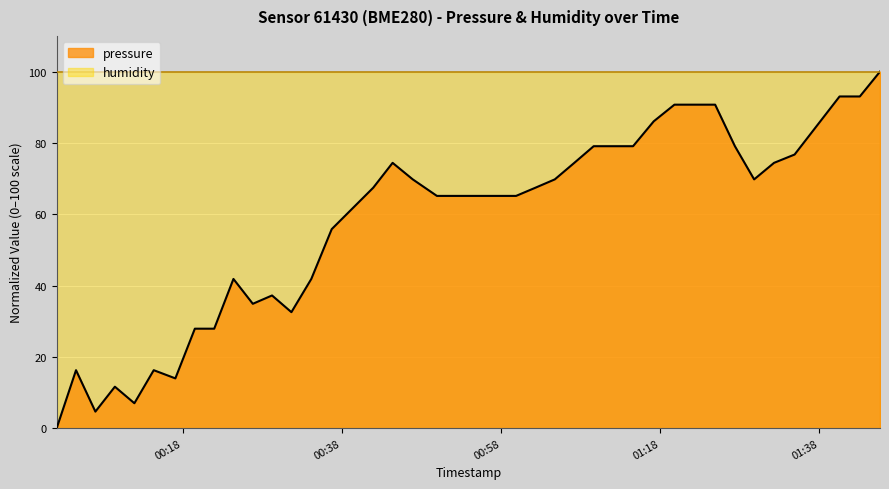

What is the label of the 26th point from the right?

2023-02-26T00:36:44